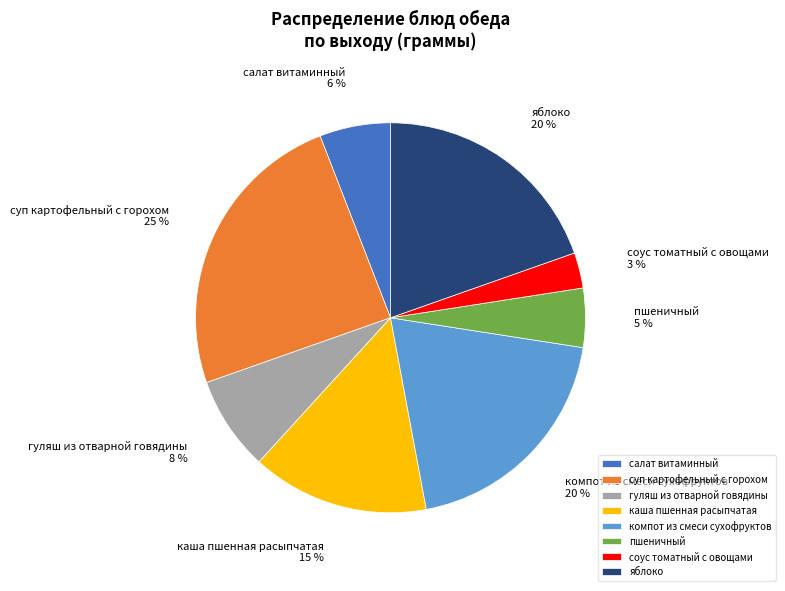

Does соус томатный с овощами account for over 50% of the chart?

No